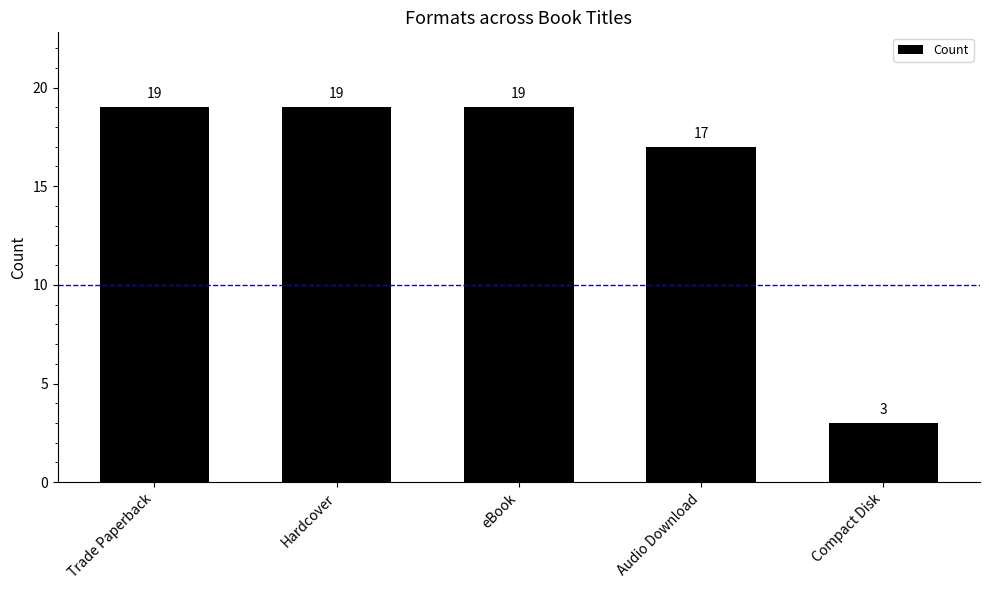

Approximately how many times larger is the value at Trade Paperback compared to Audio Download?

1.1